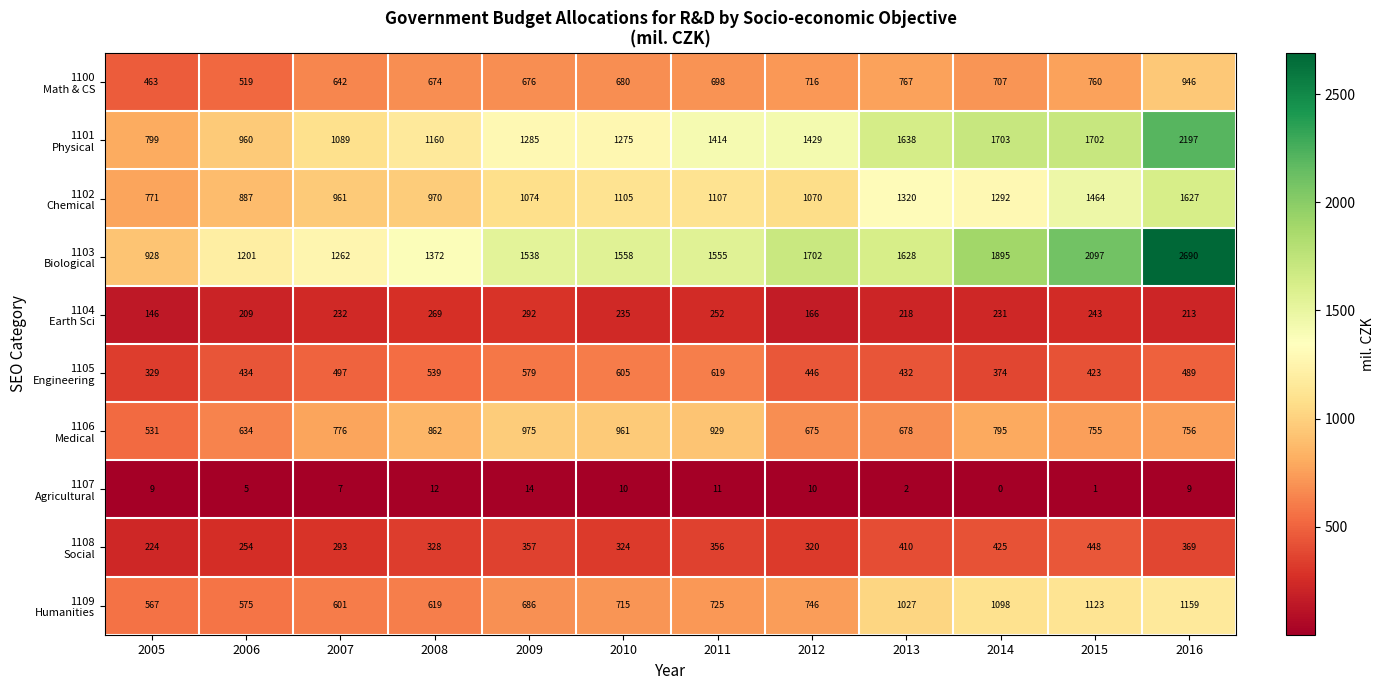

Which label corresponds to the largest value in the chart?

2016